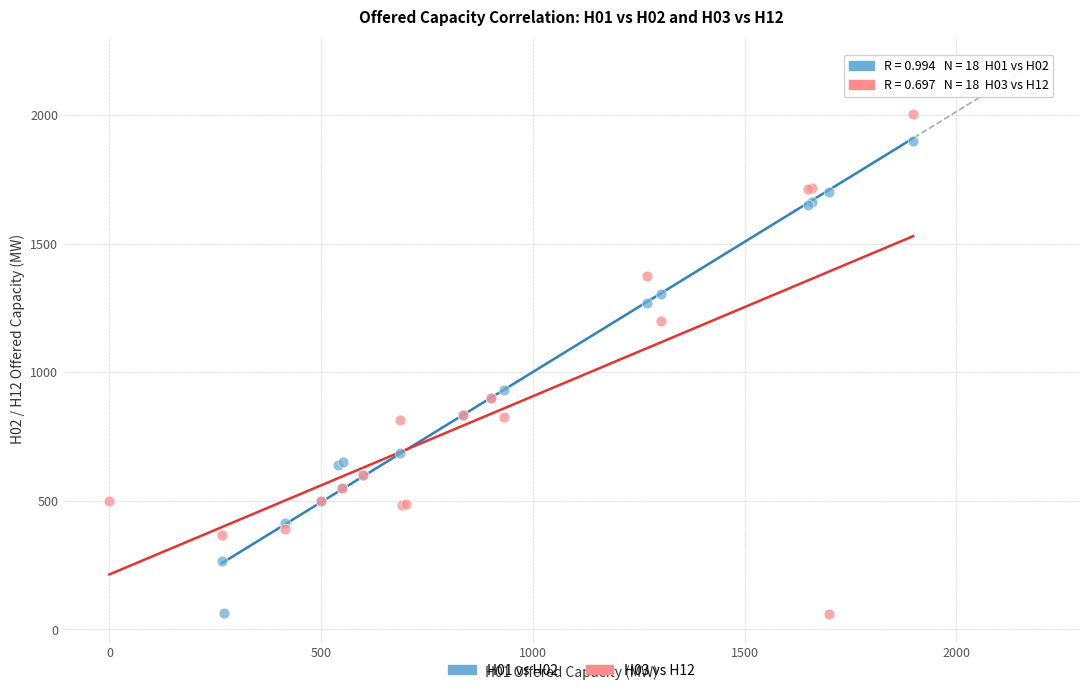

What are all the series names shown in the legend?

H01 vs H02, H03 vs H12